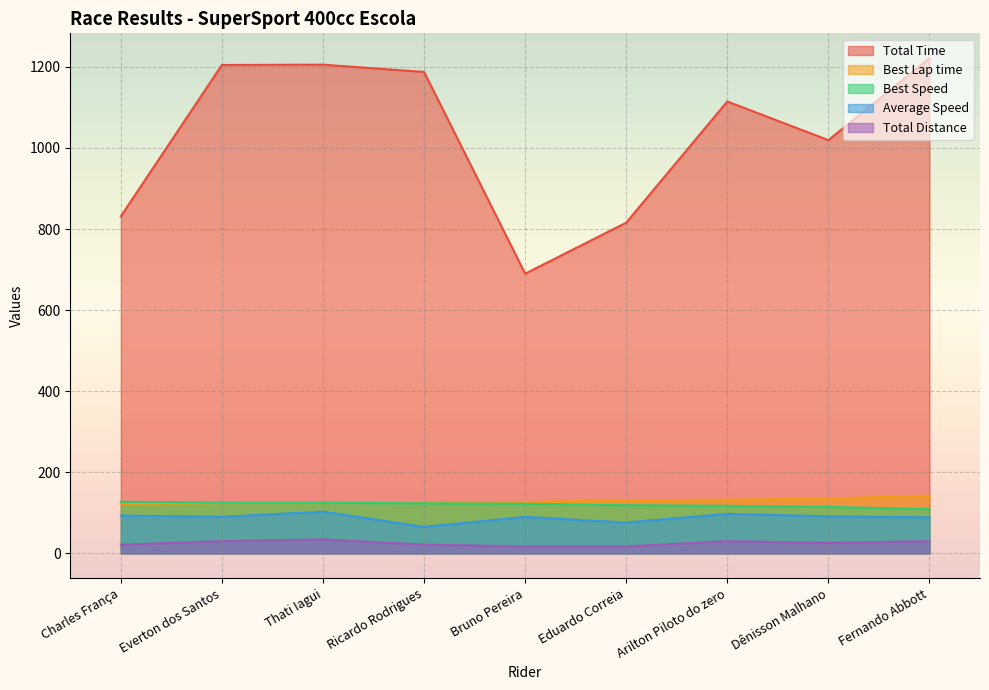

What is the difference between the highest and lowest values at Thati Iagui?

1170.8